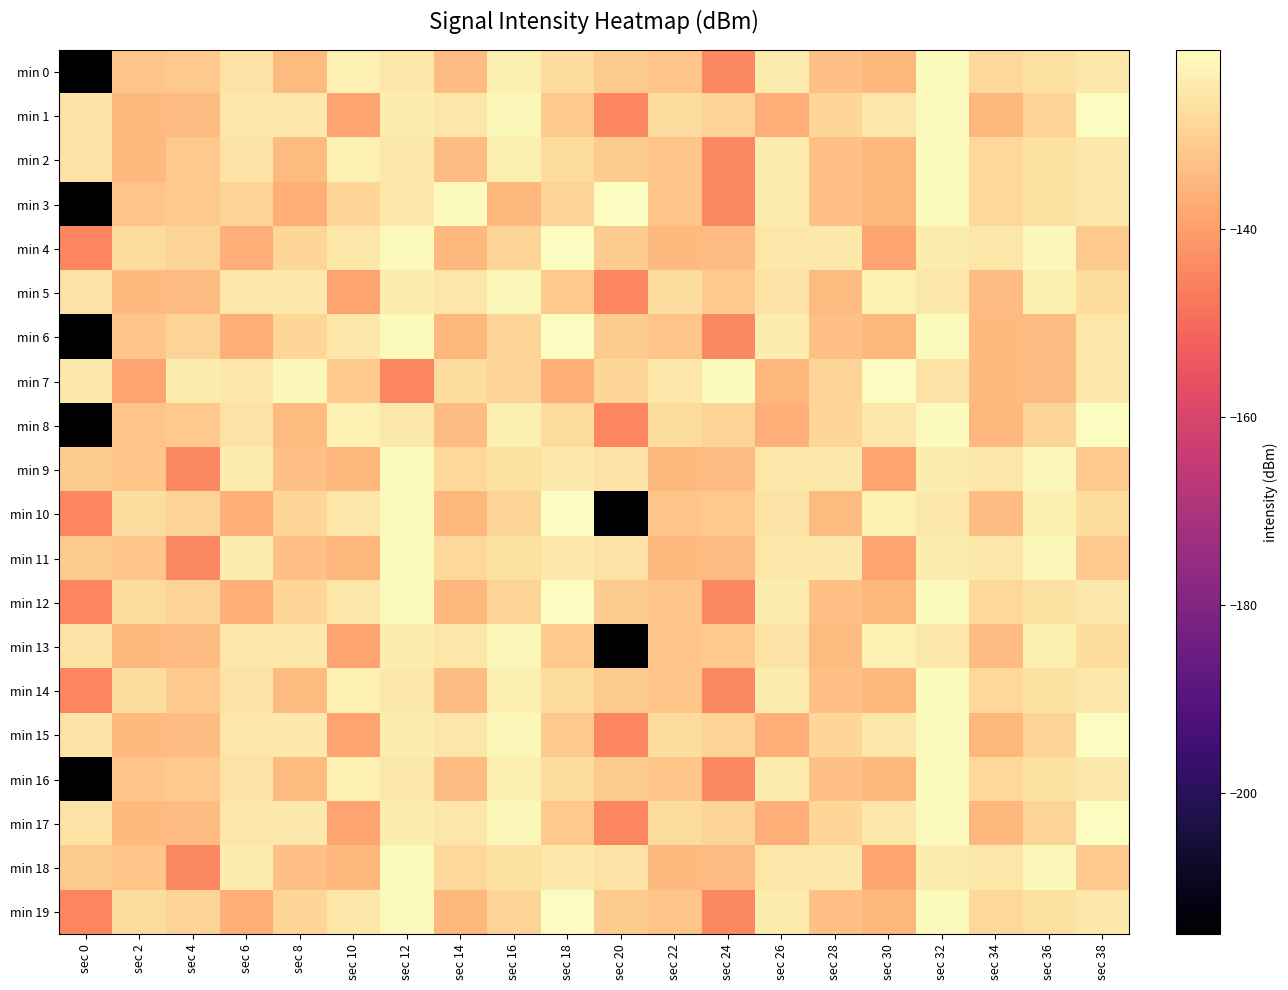

Which label corresponds to the smallest value in the chart?

sec 0